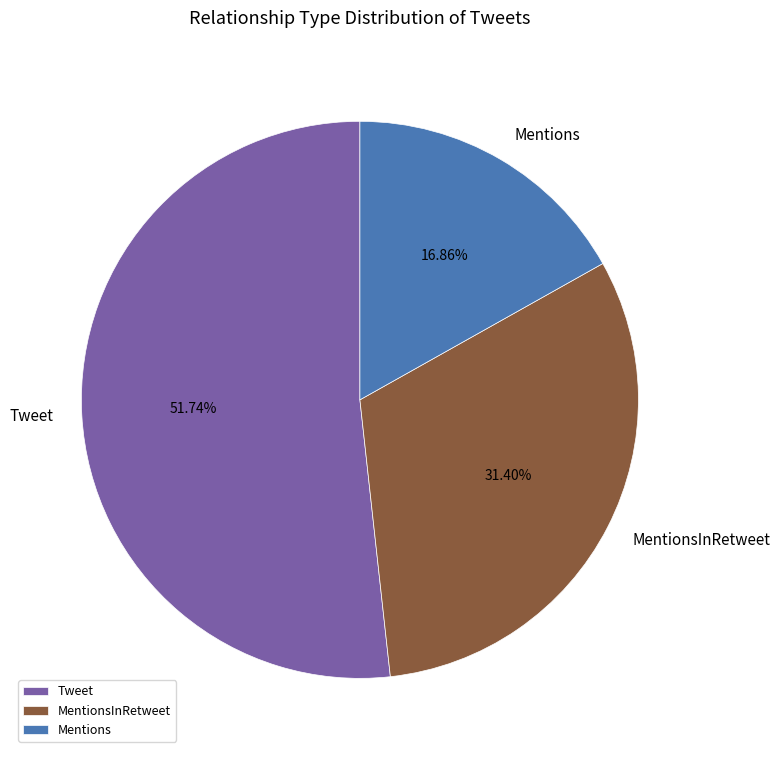

Does Tweet represent more than half of the total?

Yes